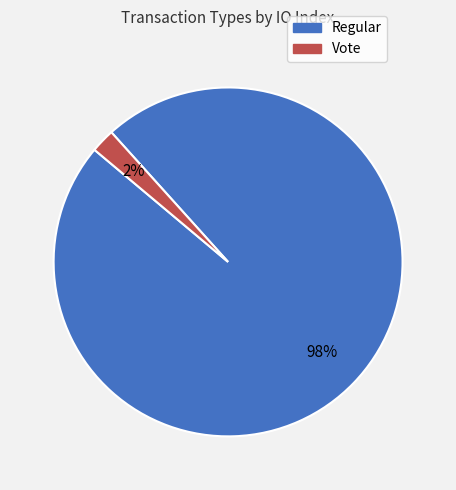

Which has a higher value, Vote or Regular?

Regular